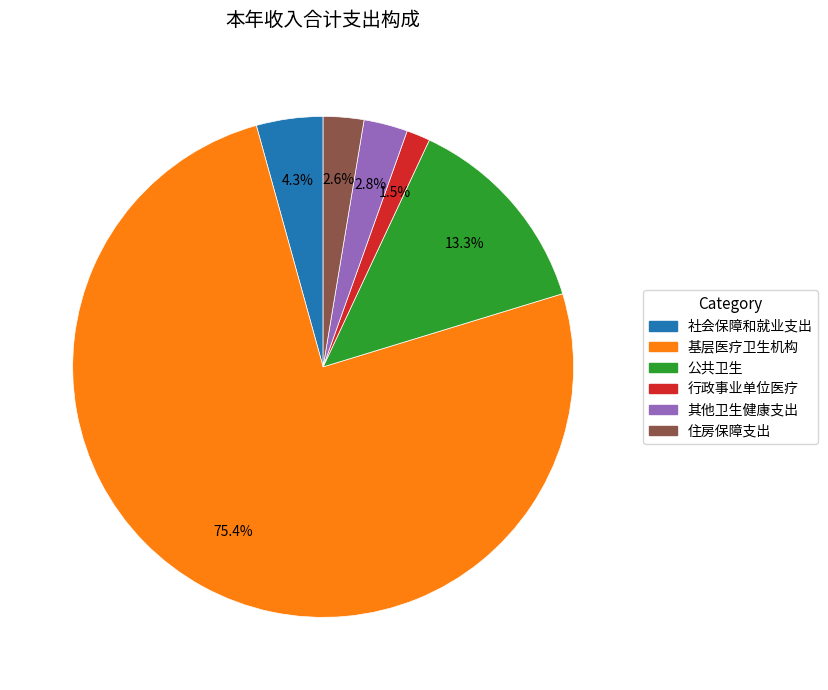

How many slices are in this pie chart?

6